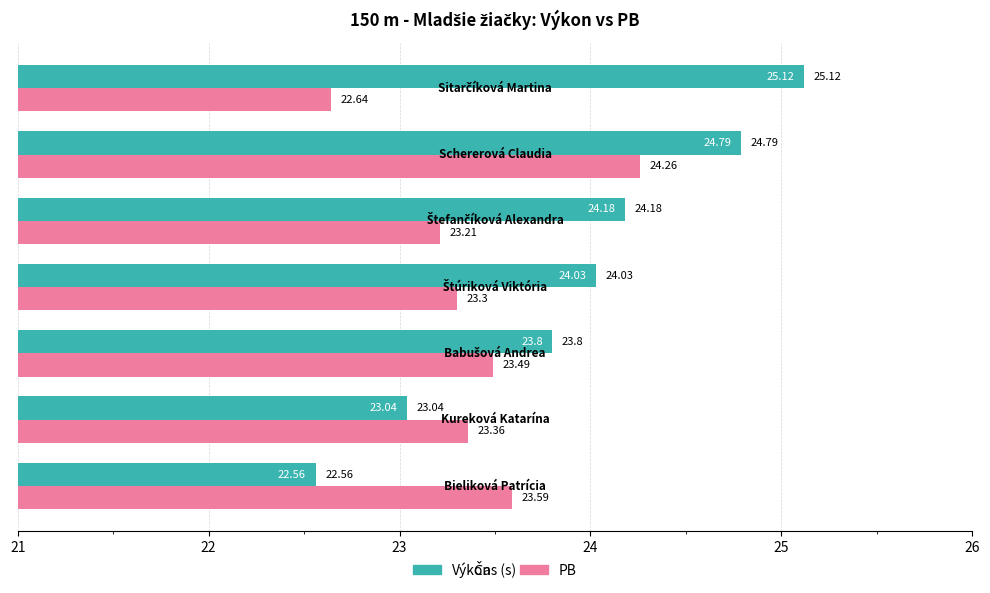

What is the difference between the maximum and minimum values in the Výkon series?

2.6